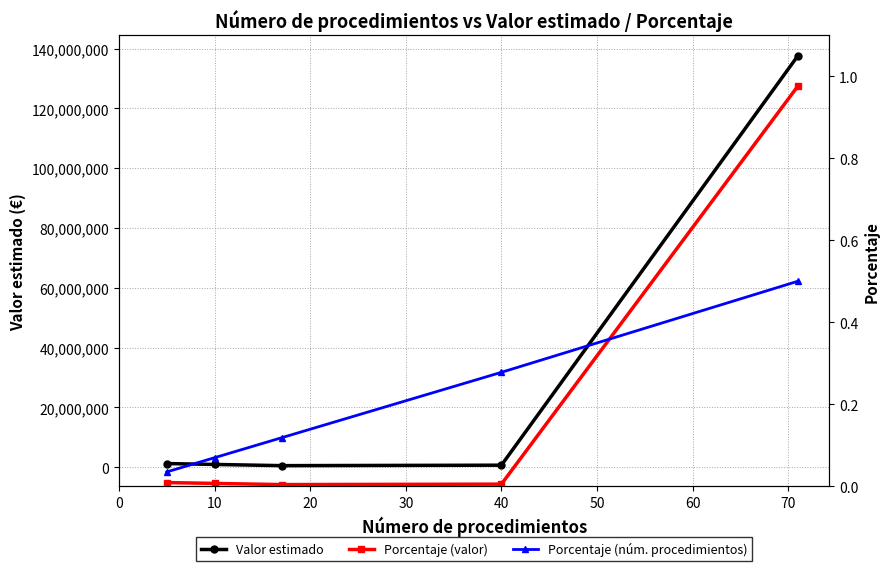

At how many categories does at least one series exceed 70688097?

1